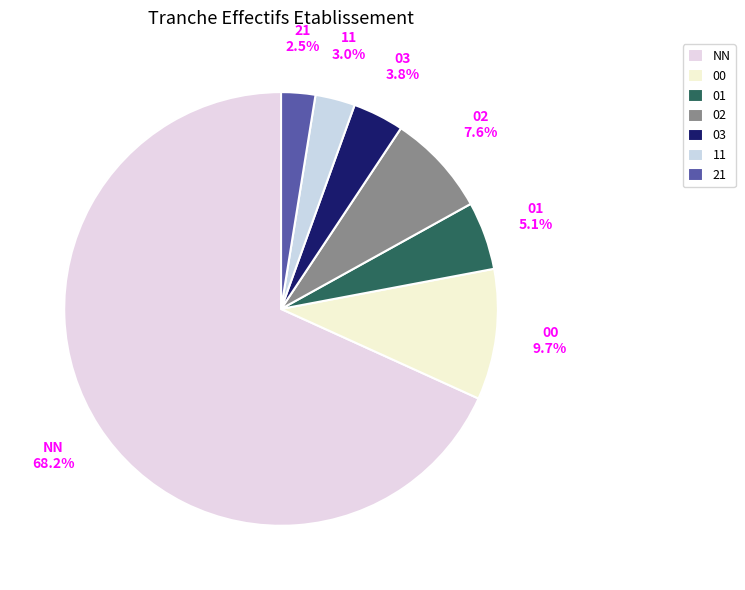

Count the number of slices in the pie.

7